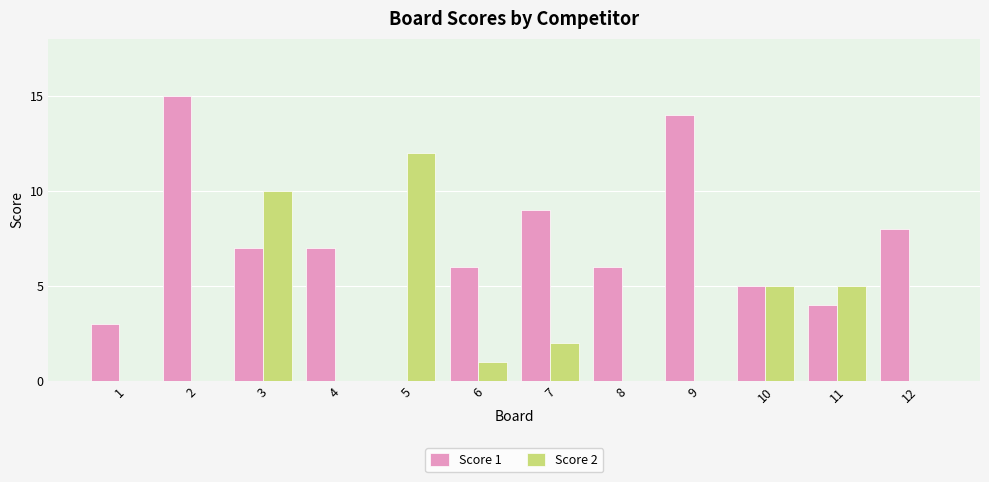

How many groups of bars are there?

12